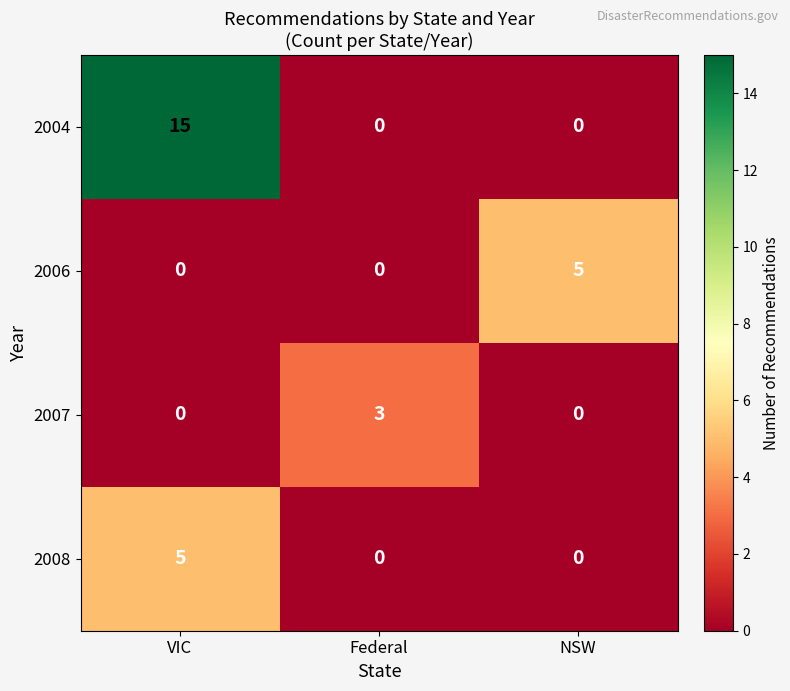

The 2004 series shows -10 at Federal. True or false?

False